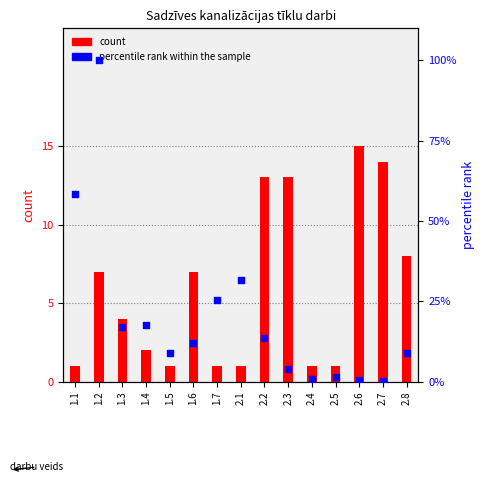

At which category is the sum across all series the highest?

1.2